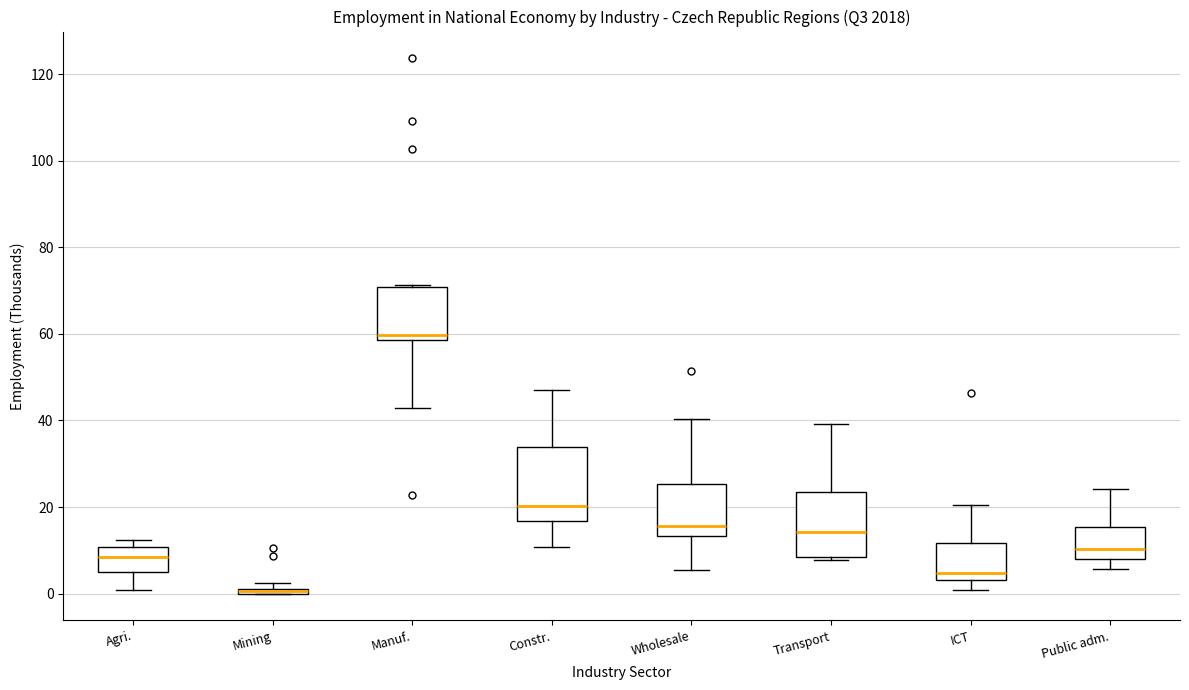

Where is the lower edge of the box for Constr. on the y-axis? The values are not printed on the chart, so give them approximately, as read against the axis.

16